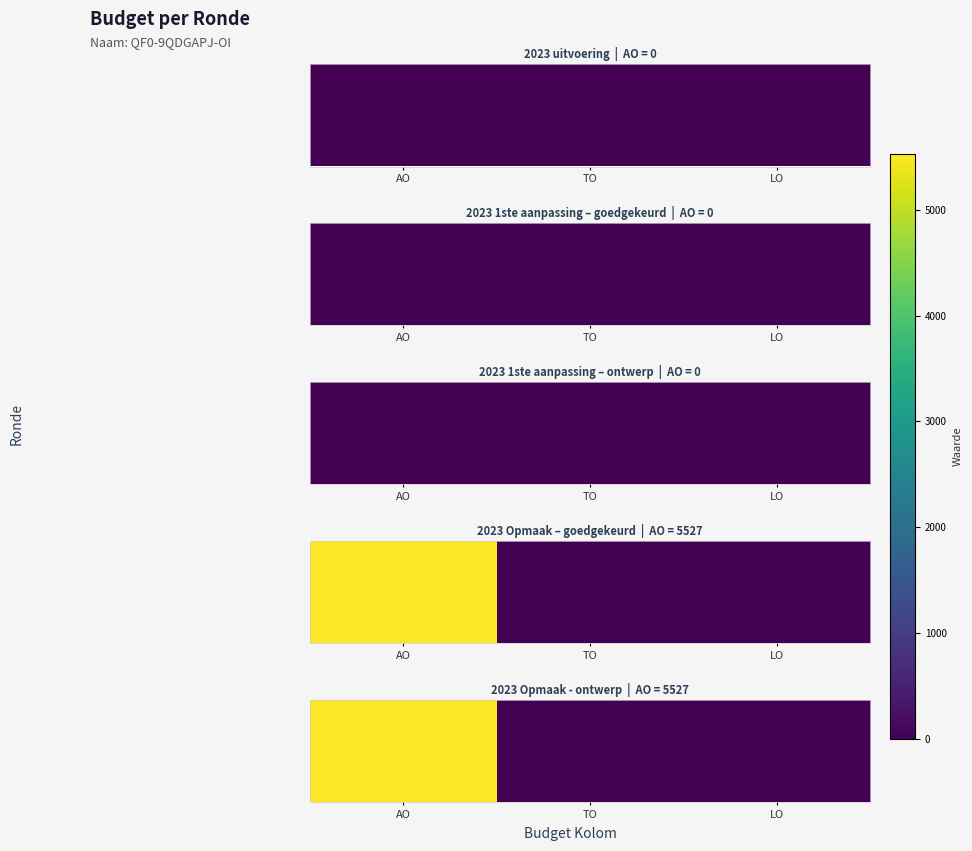

How many distinct data groups are displayed?

1